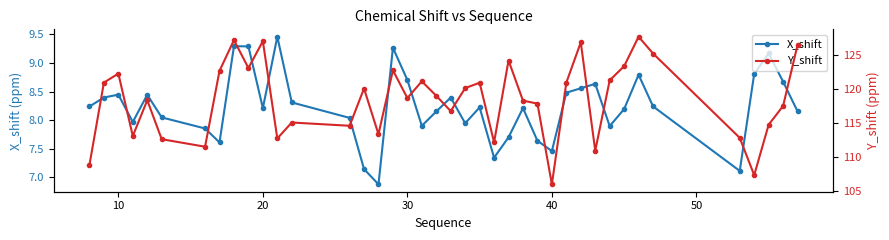

Reading left to right, extract all data points from this chart.

X_shift: 8.2	8.4	8.4	8.0	8.4	8.0	7.9	7.6	9.3	9.3	8.2	9.5	8.3	8.0	7.1	6.9	9.3	8.7	7.9	8.2	8.4	7.9	8.2	7.3	7.7	8.2	7.6	7.5	8.5	8.6	8.6	7.9	8.2	8.8	8.2	7.1	8.8	9.2	8.7	8.2
Y_shift: 108.8	120.9	122.2	113.0	118.3	112.6	111.5	122.6	127.1	123.0	127.0	112.7	115.0	114.5	120.0	113.3	122.7	118.6	121.1	118.9	116.7	120.1	120.9	112.1	124.1	118.2	117.8	105.9	120.9	126.8	110.9	121.2	123.3	127.6	125.2	112.8	107.3	114.7	117.5	126.4